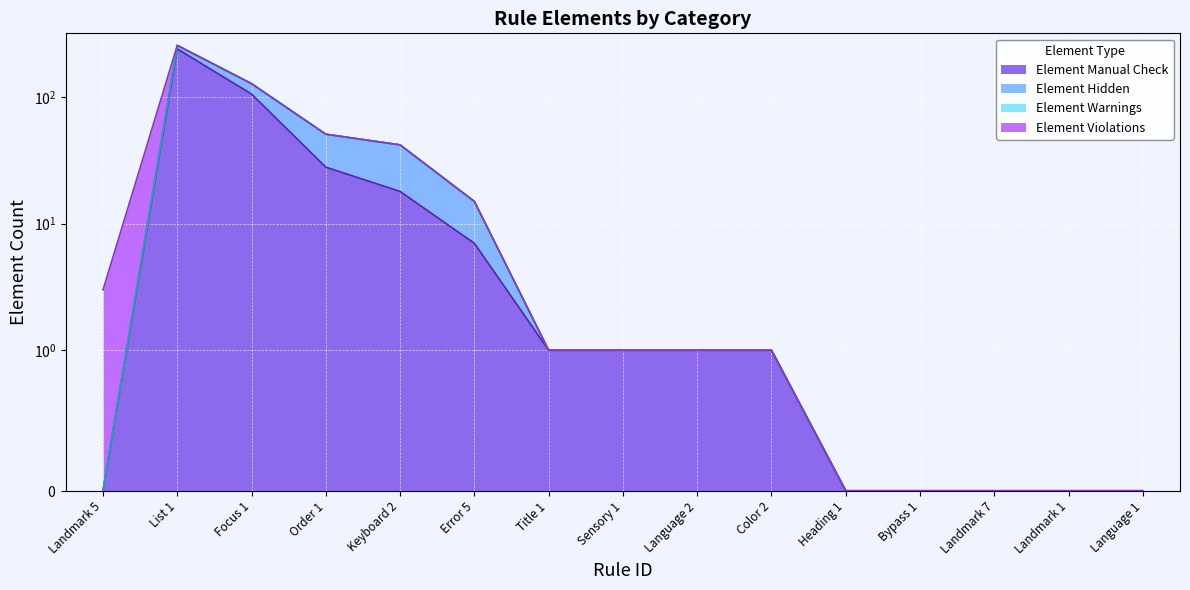

The value of Element Manual Check at List 1 is 241. True or false?

True